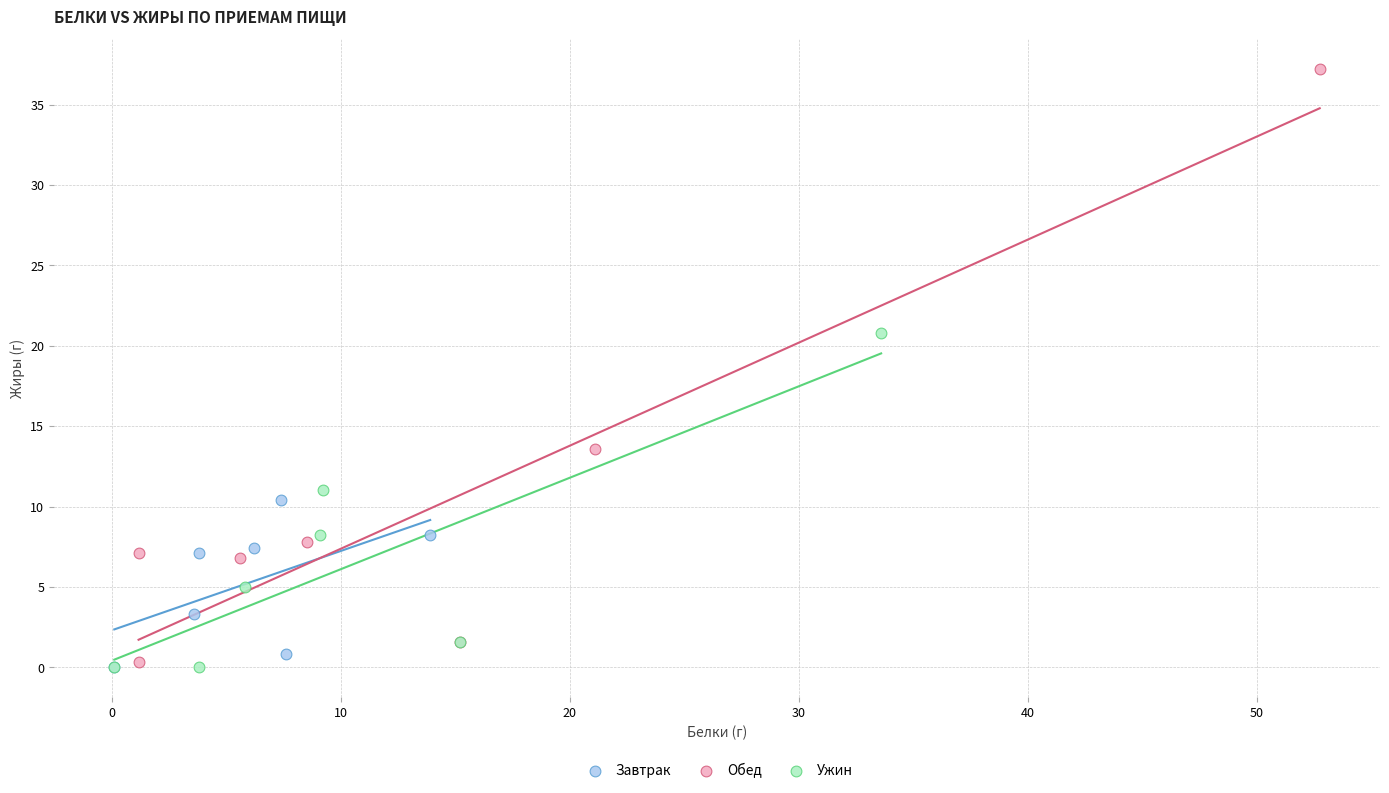

Which series reaches the maximum Y coordinate?

Обед